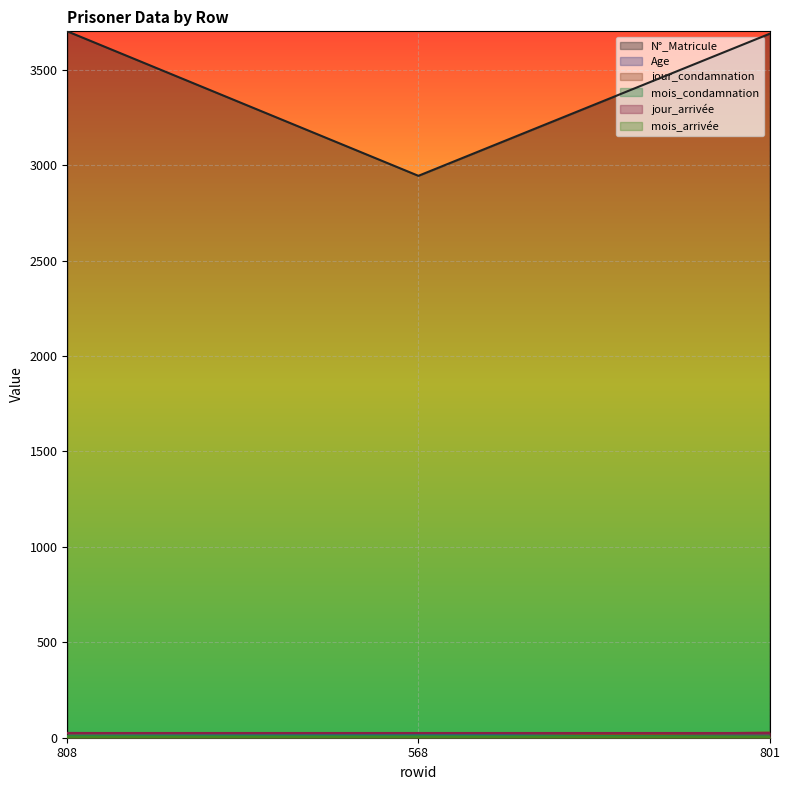

Which category has the highest value across all series?

808